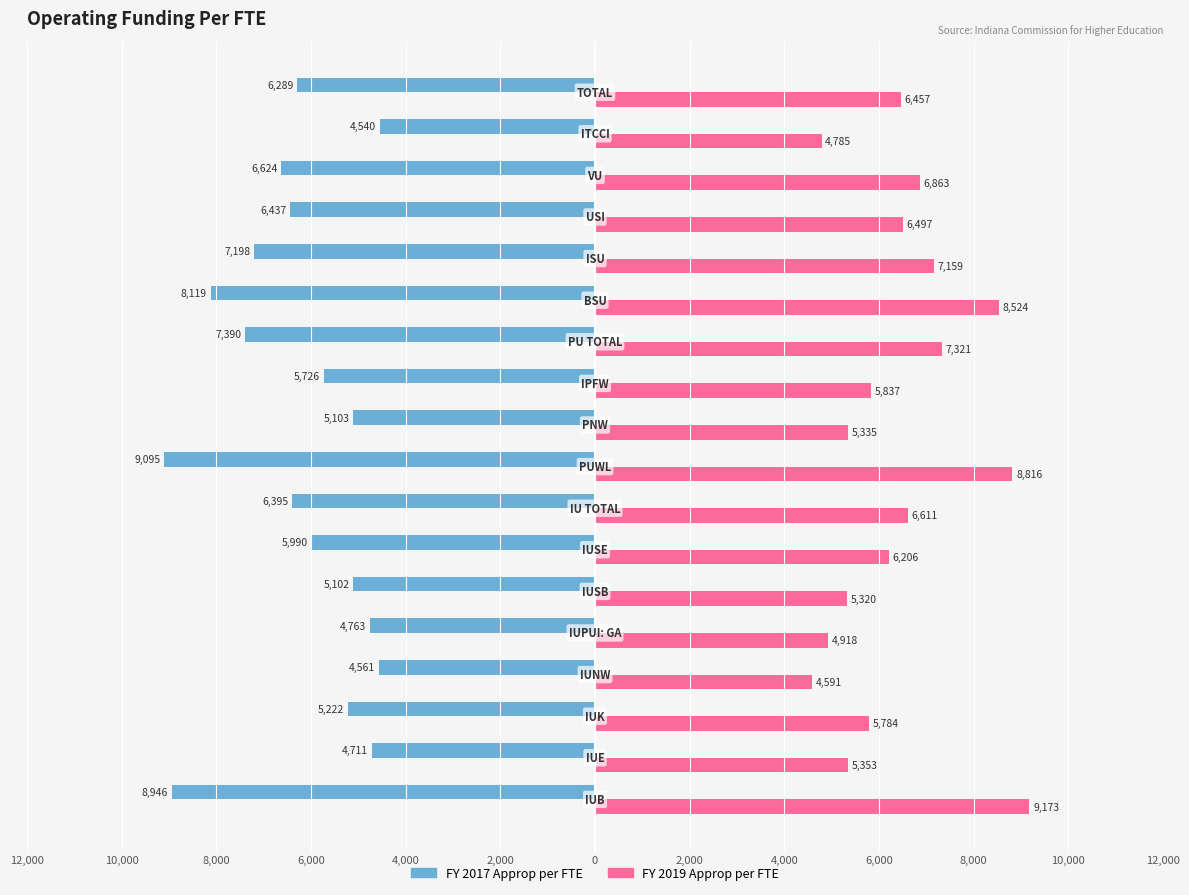

What are all the series names shown in the legend?

FY 2017 Approp per FTE, FY 2019 Approp per FTE